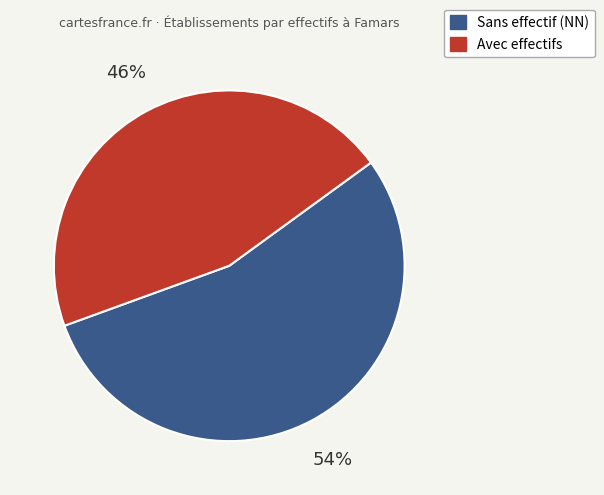

To the nearest percent, what is the average slice percentage?

50%